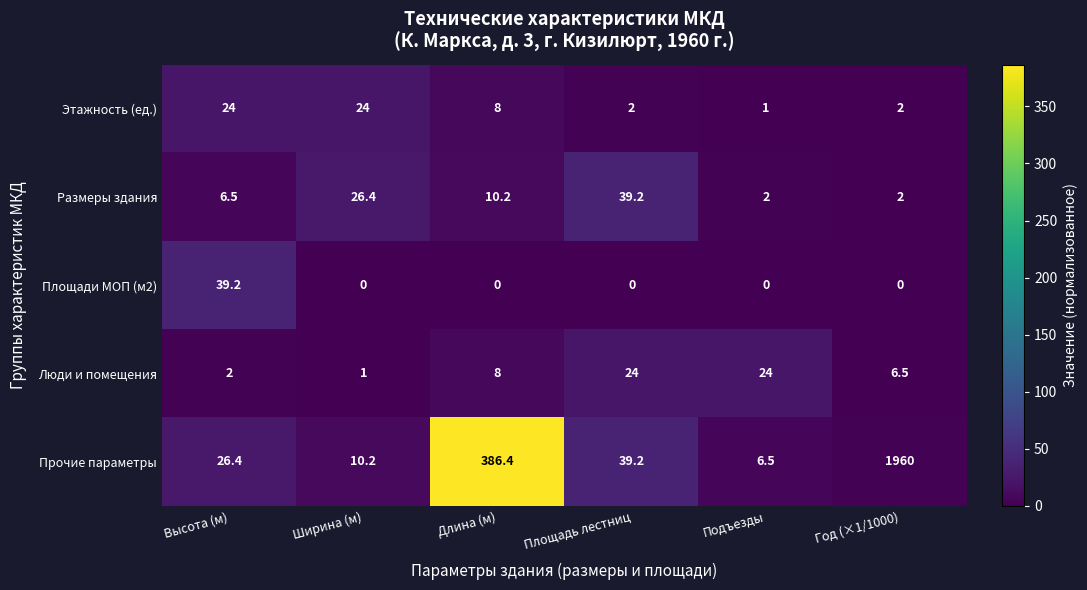

True or false: Этажность (ед.) has a value of 24.0 at Ширина (м).

True